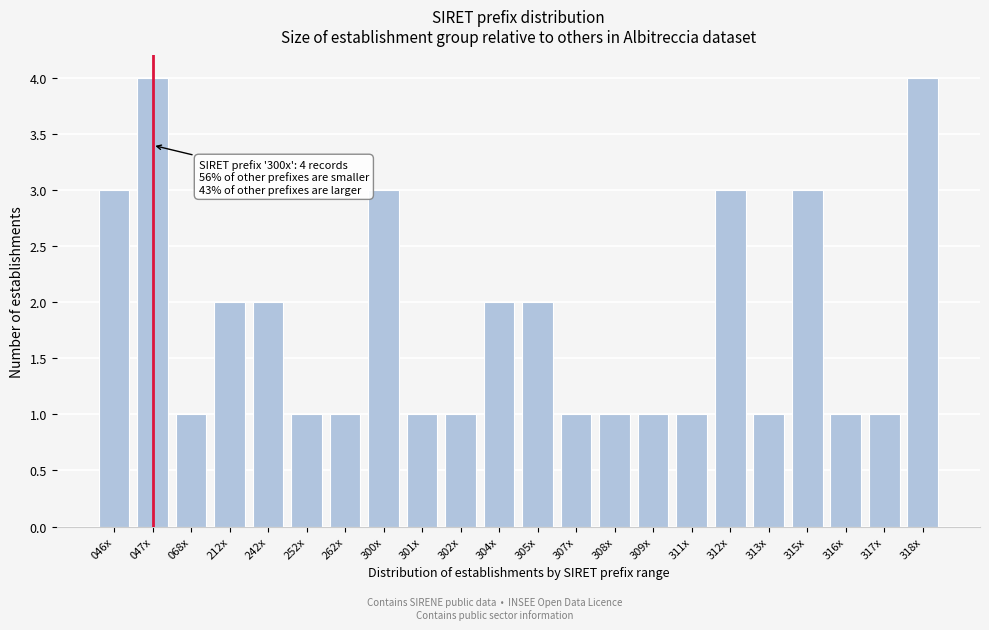

Reading left to right, list all the values displayed in this chart.

046x=3	047x=4	068x=1	212x=2	242x=2	252x=1	262x=1	300x=3	301x=1	302x=1	304x=2	305x=2	307x=1	308x=1	309x=1	311x=1	312x=3	313x=1	315x=3	316x=1	317x=1	318x=4